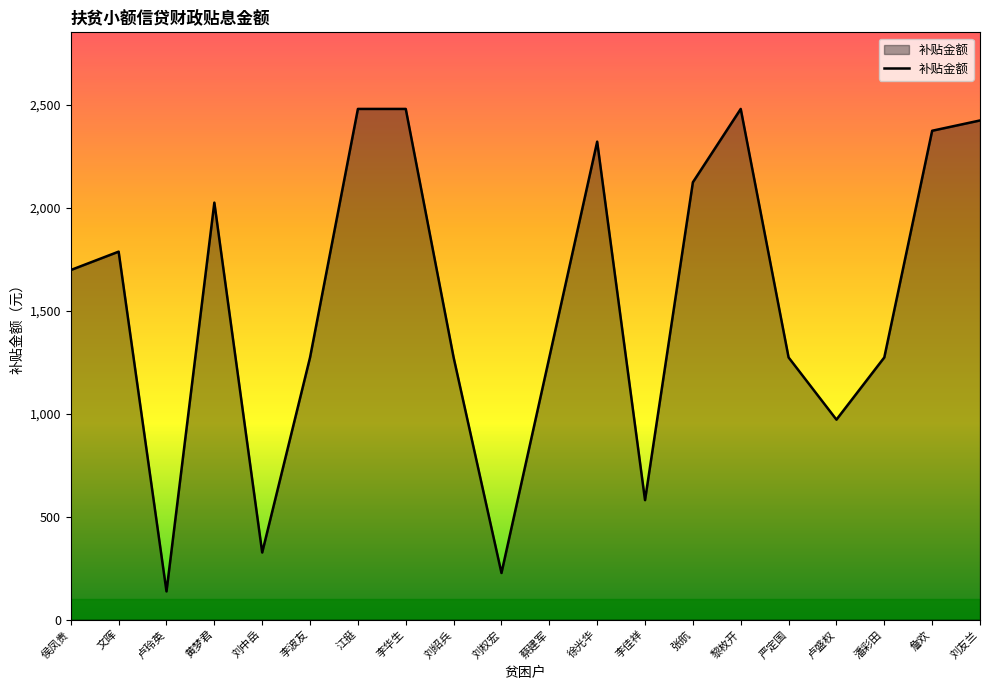

How many series are shown in this chart?

1